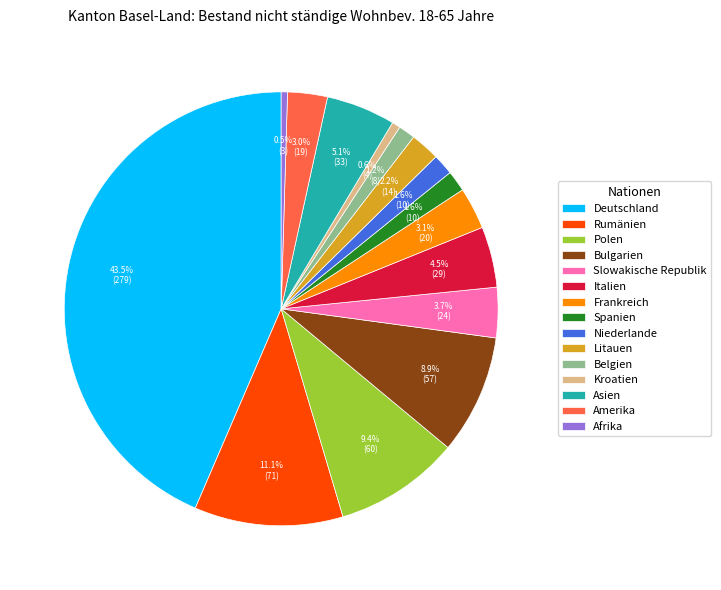

Approximately how many times larger is the value at Italien compared to Kroatien?

7.2